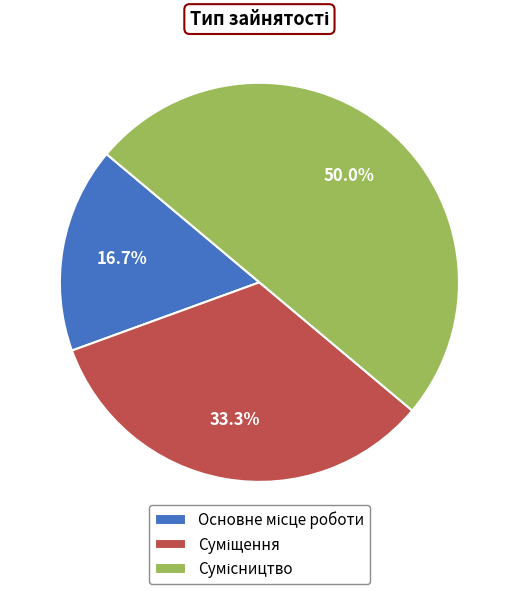

Which slice is the smallest?

Основне місце роботи